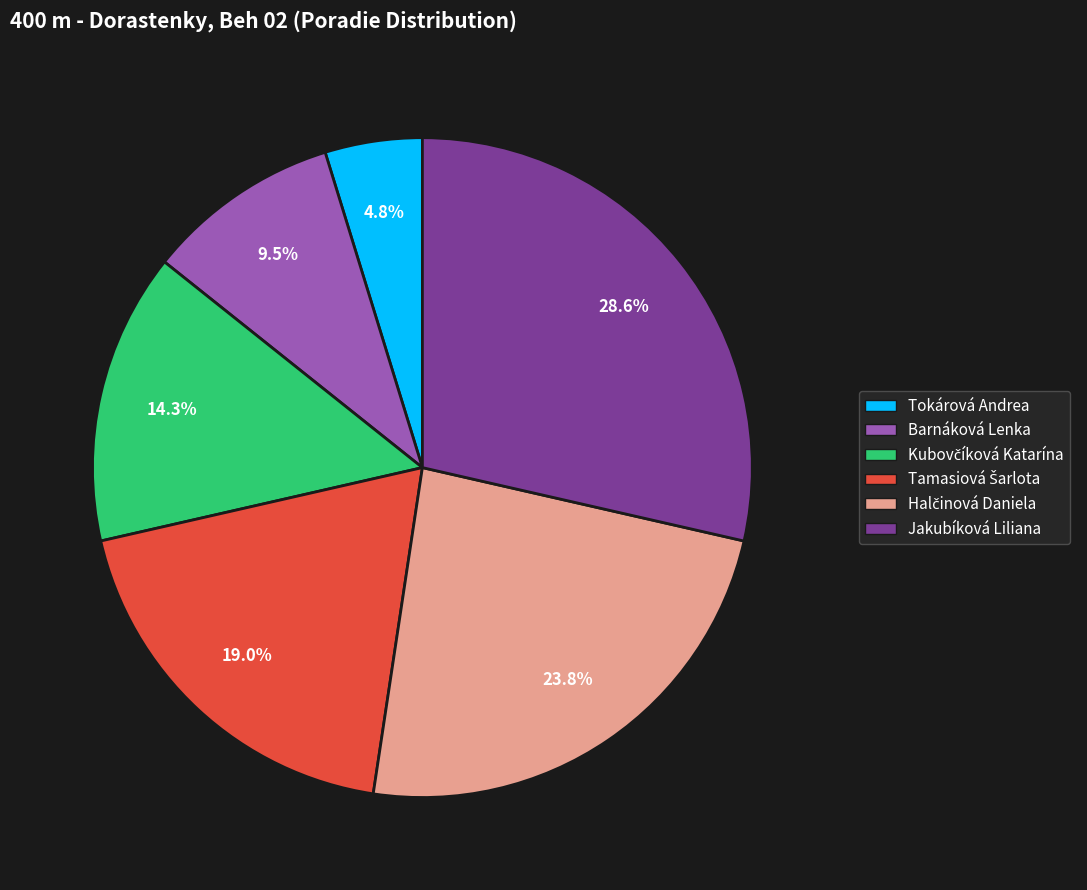

What portion of the pie excludes Jakubíková Liliana?

71.4%